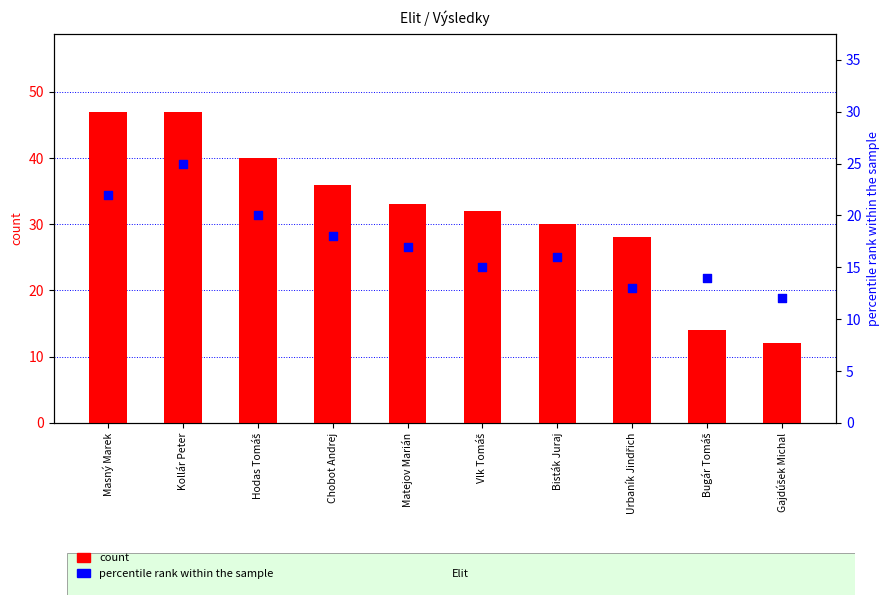

What is the total value across all series at Matejov Marián?

50